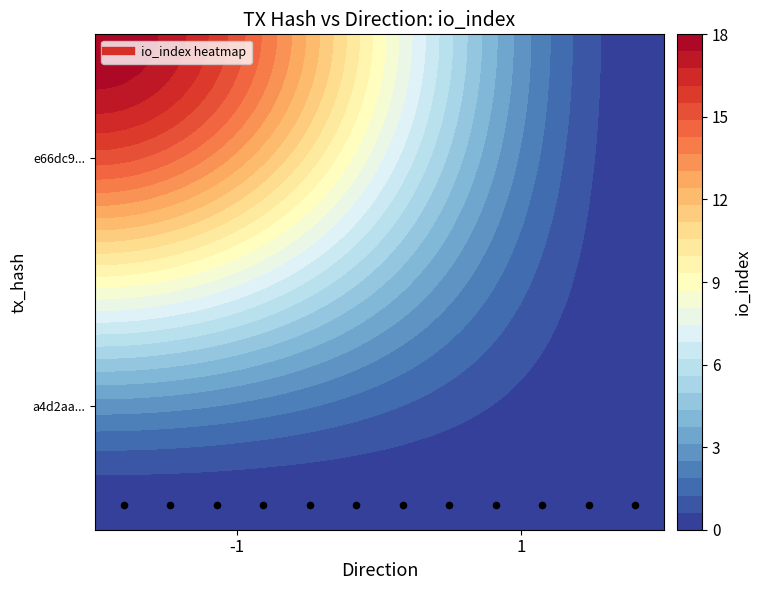

Is it true that e66dc9c48ac7a30f03332320230c954484f1687 equals 27 at io_index?

False